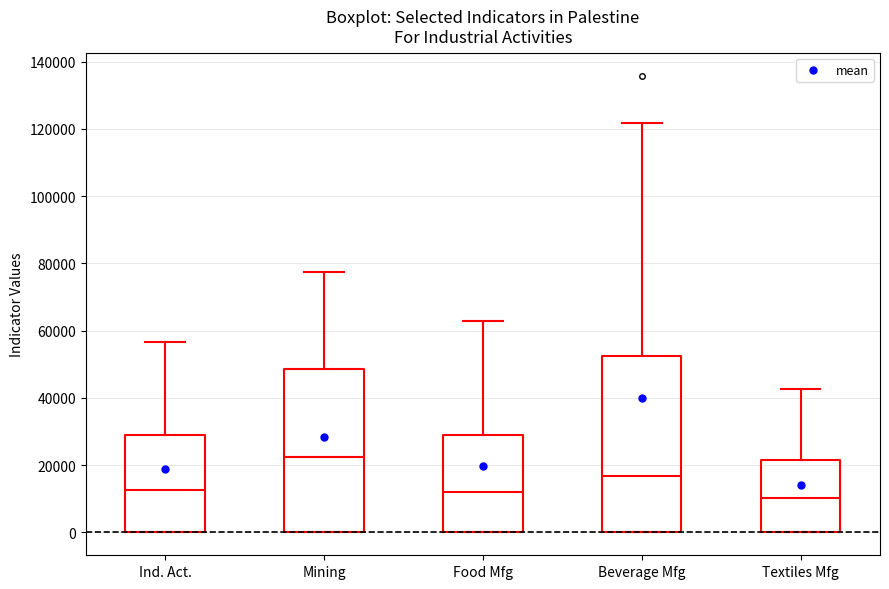

Where does the median line of the box for Mining sit on the y-axis? The values are not printed on the chart, so give them approximately, as read against the axis.

22000